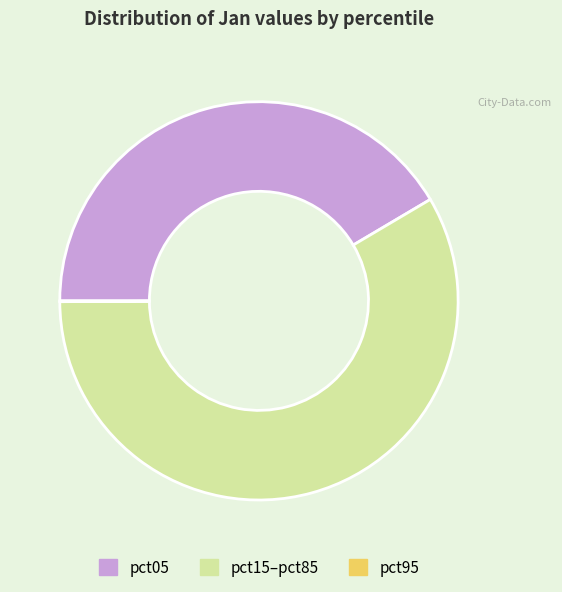

Does any single category account for the majority?

Yes